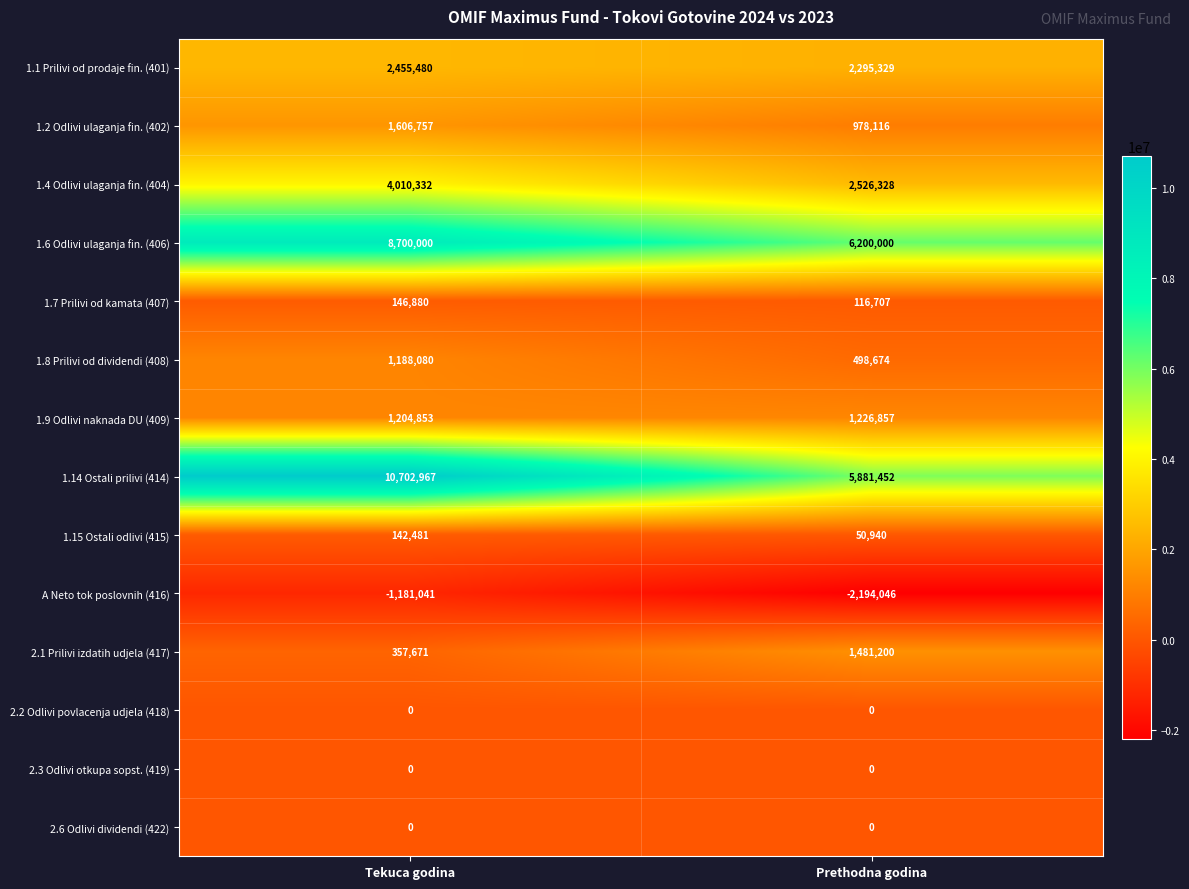

What is the difference between the 1.2 Odlivi ulaganja fin. (402) values at Prethodna godina and Tekuca godina?

628641